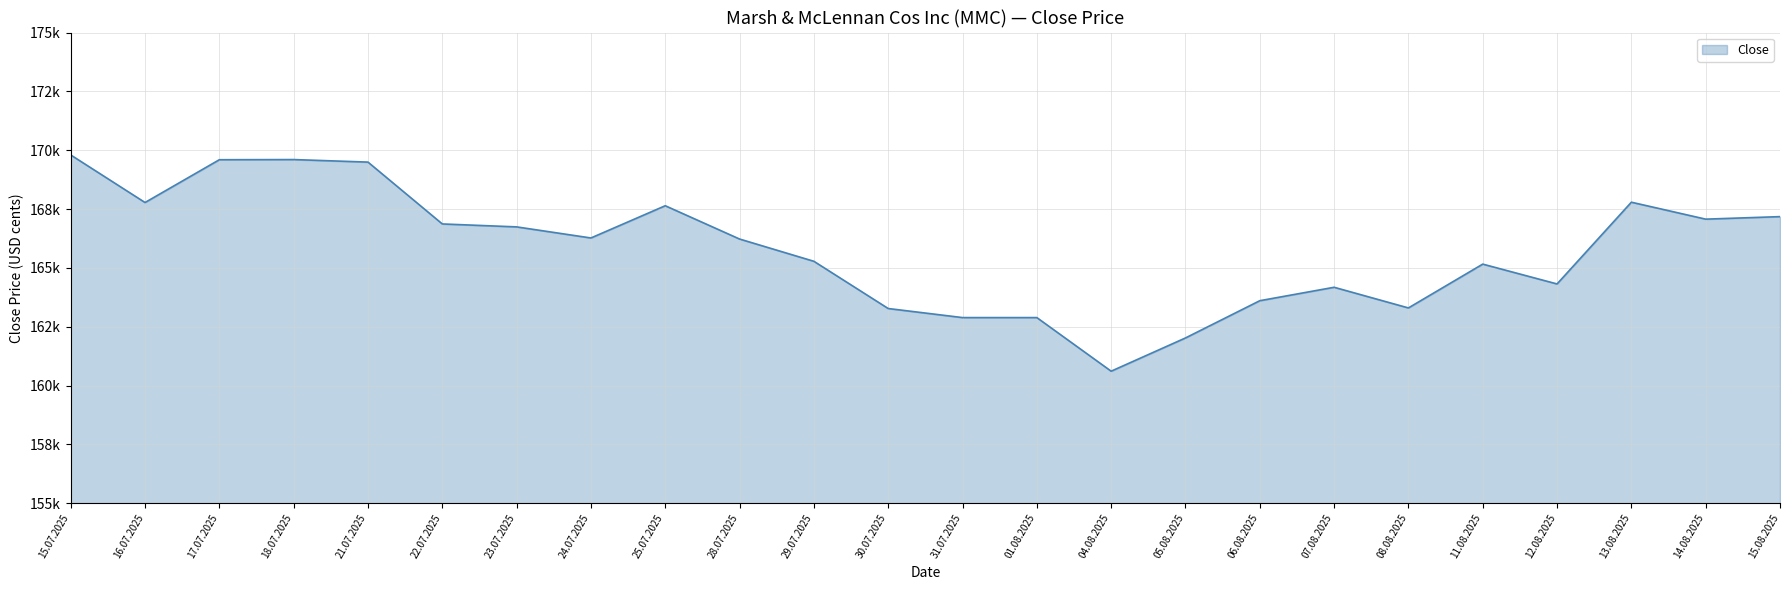

Does the chart display data point markers on the line(s)?

No